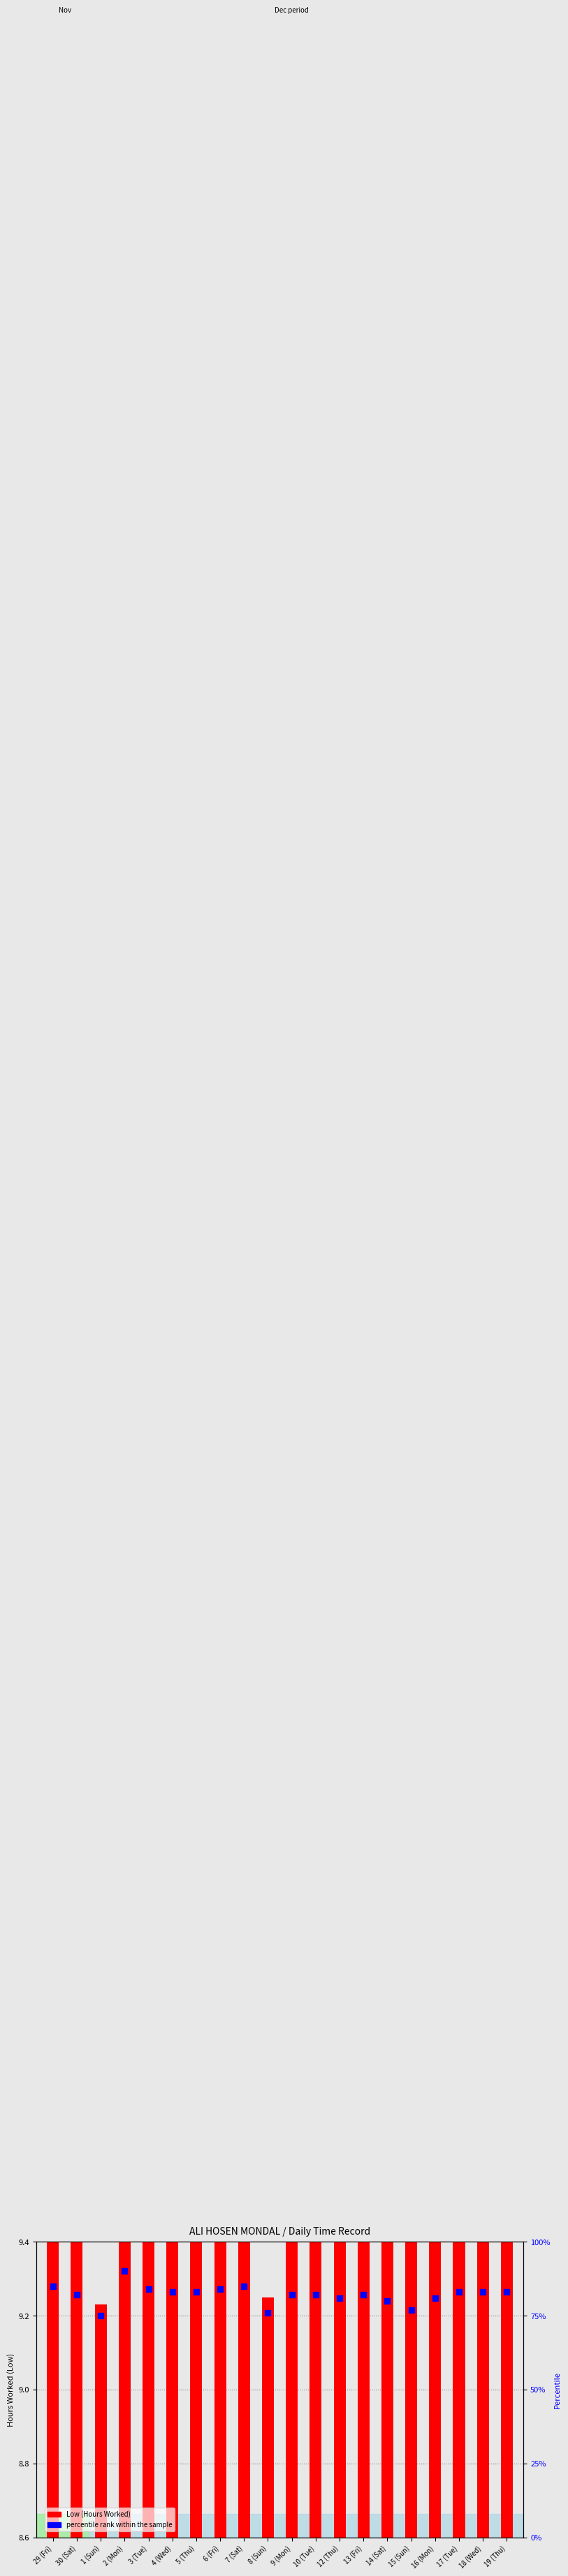

At how many categories does at least one series exceed 54?

20